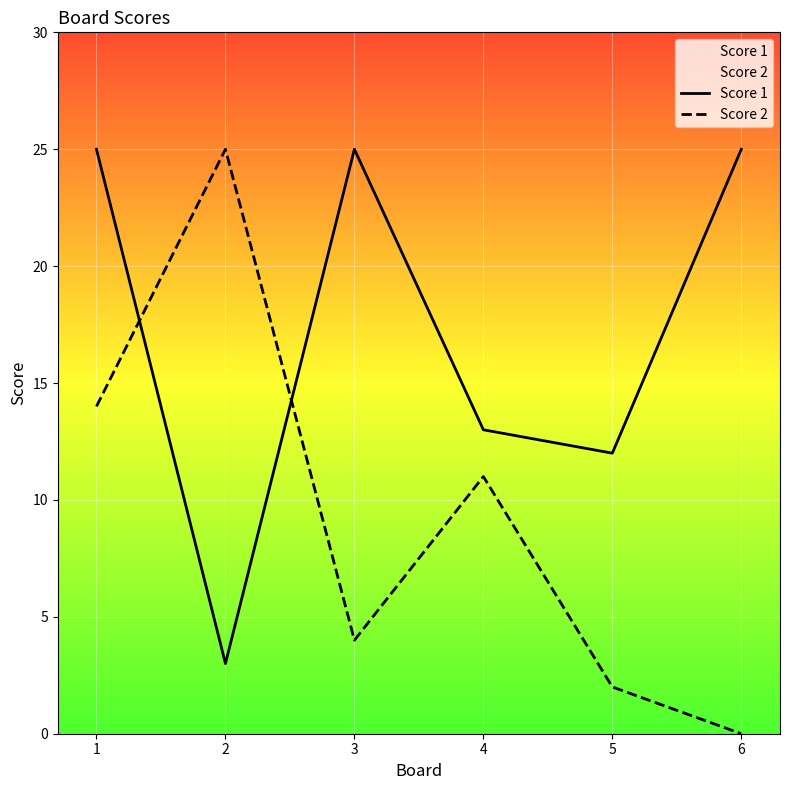

How many intersections are there between Score 2 and Score 1?

2